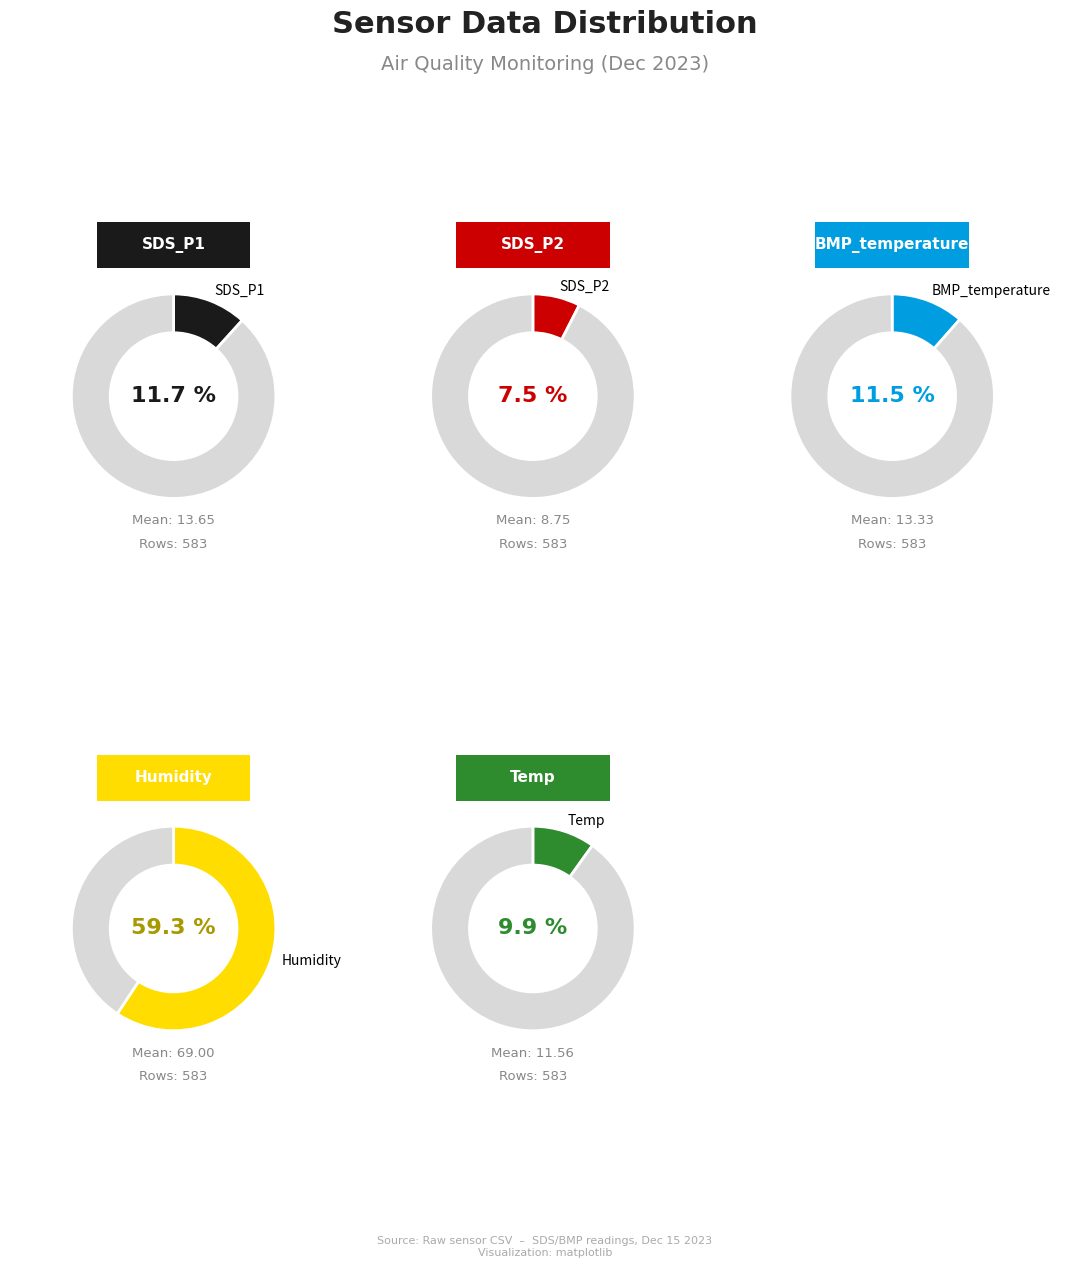

What is the largest slice in the pie chart?

Humidity